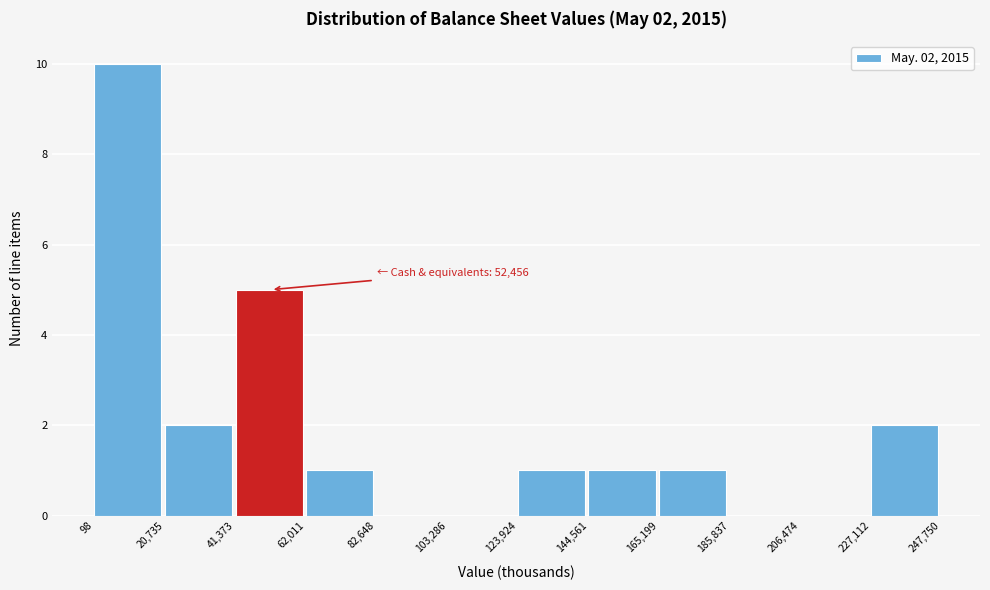

Which range on the x-axis has the tallest bar?

98 to 20,735